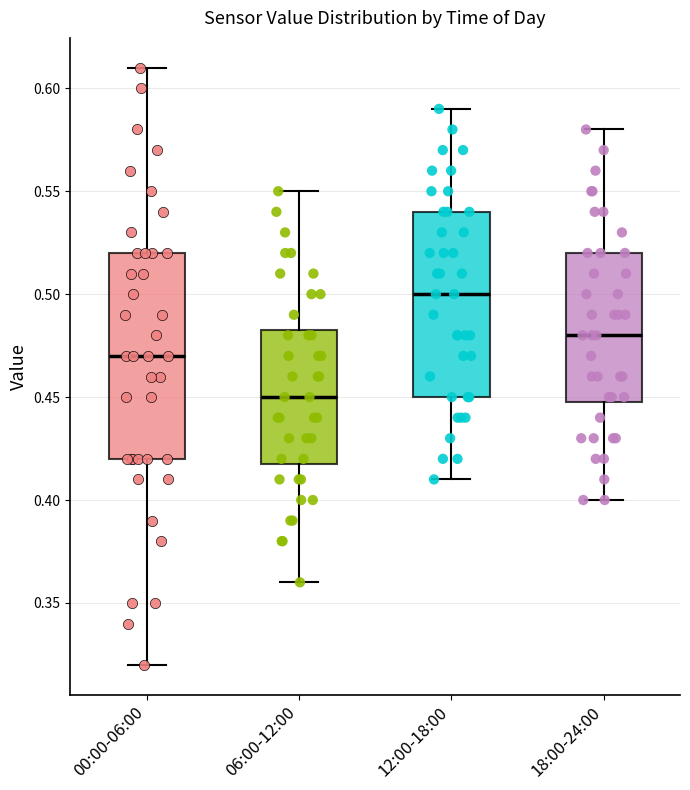

Which box has the highest median line?

12:00-18:00